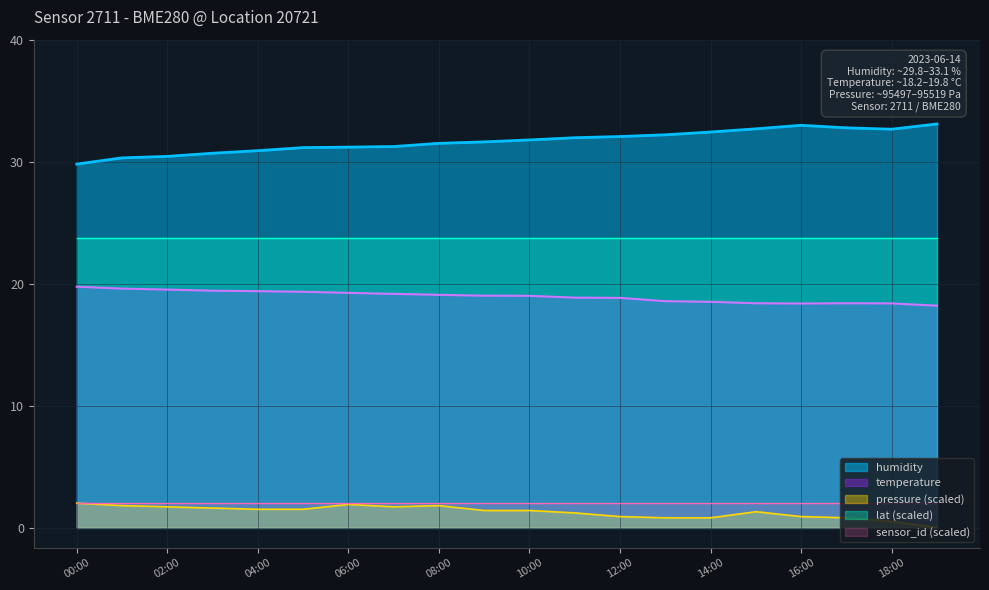

How many interior local valleys does the humidity series have?

1